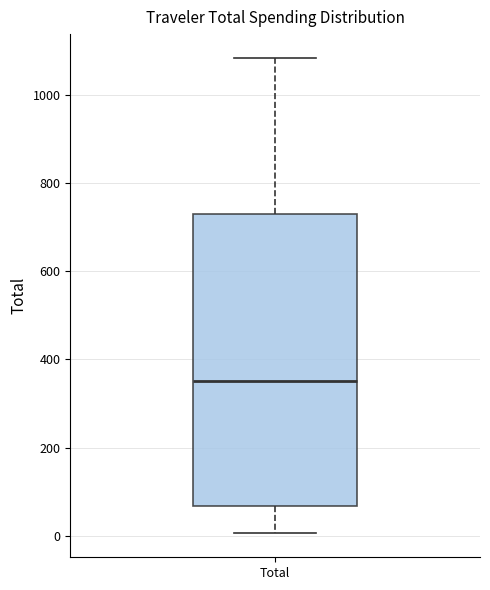

Where does the median line of the box for Total sit on the y-axis? The values are not printed on the chart, so give them approximately, as read against the axis.

360